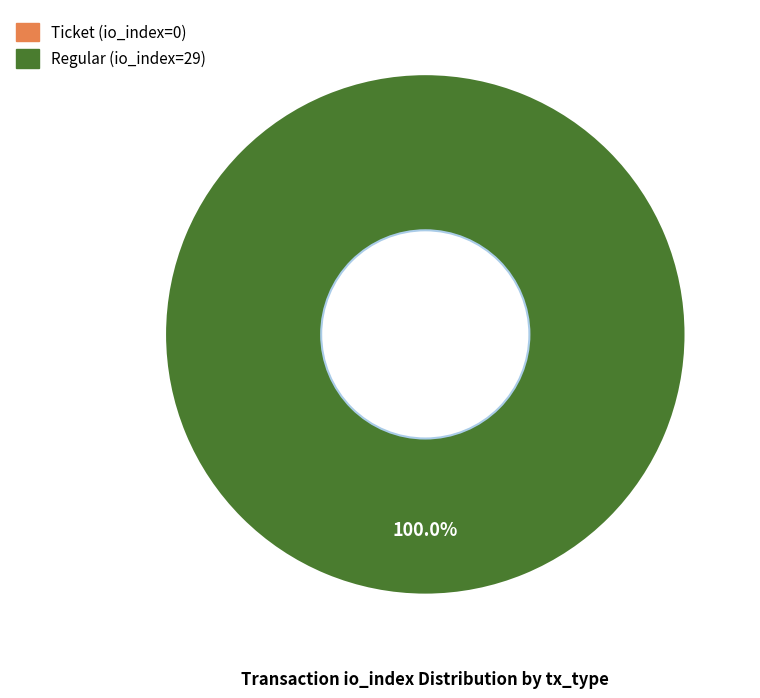

What percentage do Ticket (io_index=0) and Regular (io_index=29) together represent?

100.0%